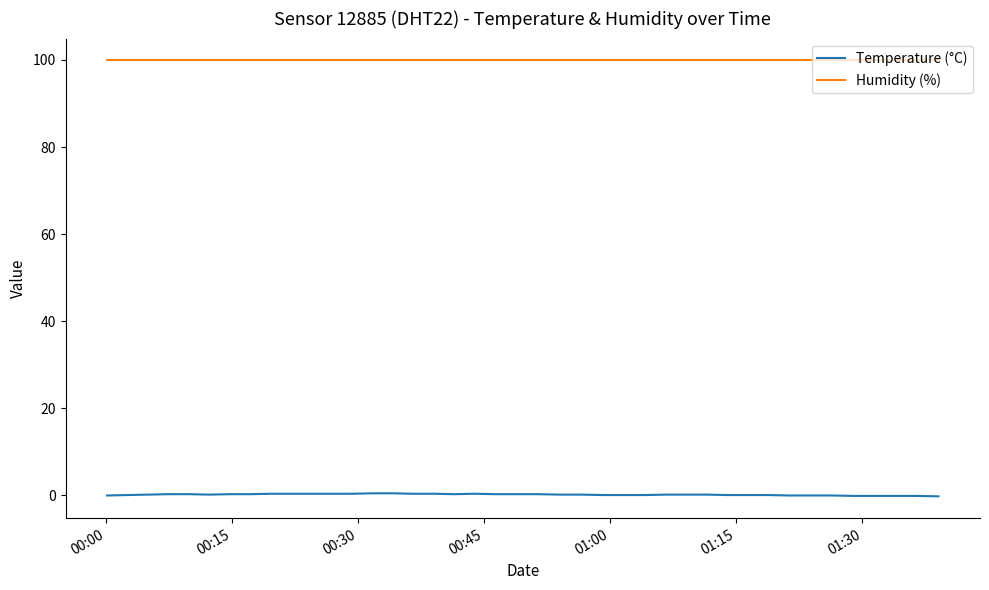

How many series are shown in this chart?

2